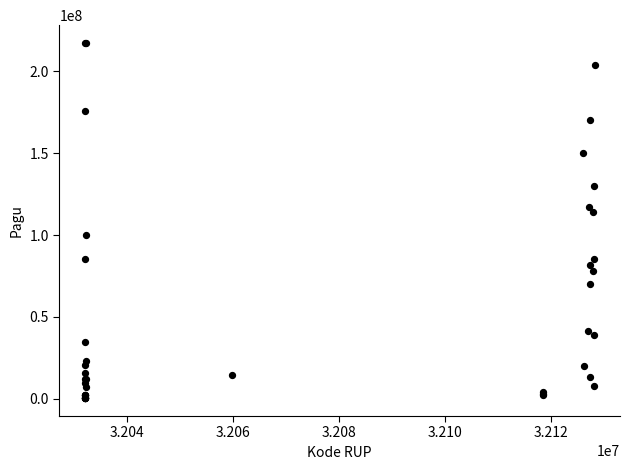

What Y value in the scatter plot is closest to 108830000?

114296000